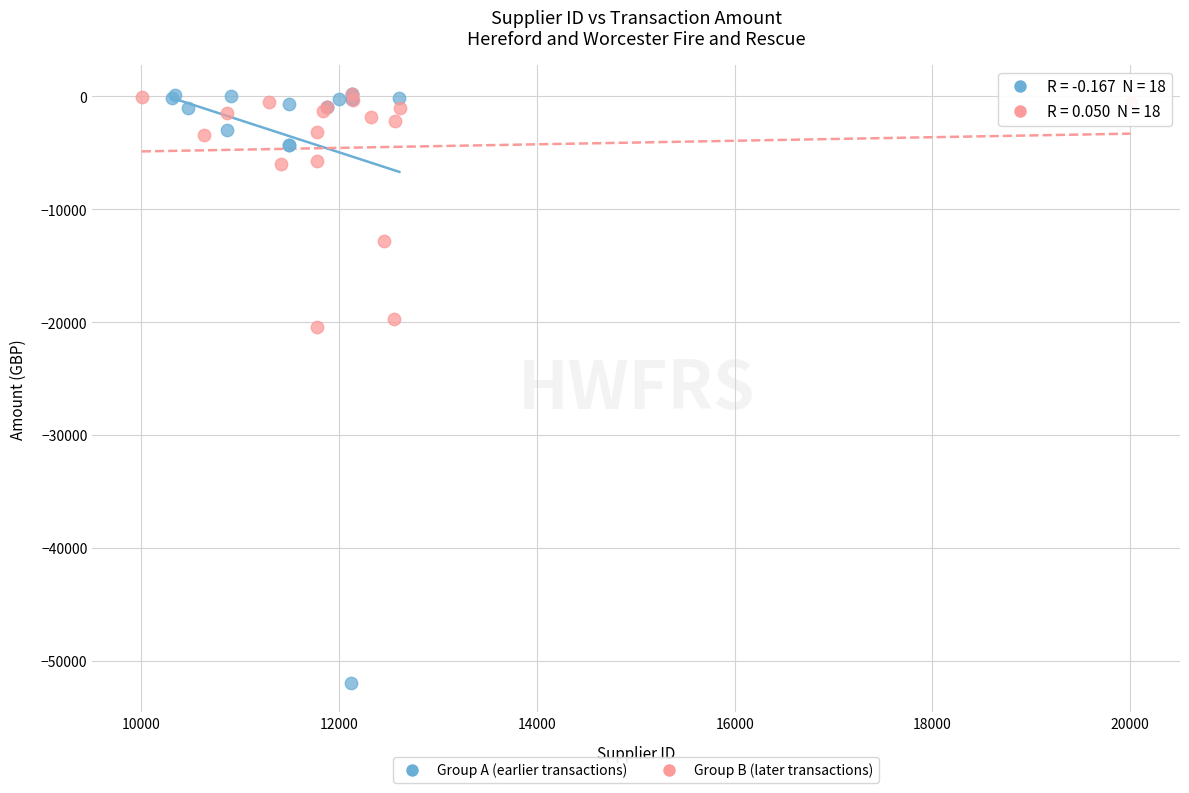

Which series has the largest Y range (max minus min)?

Group A (earlier transactions)